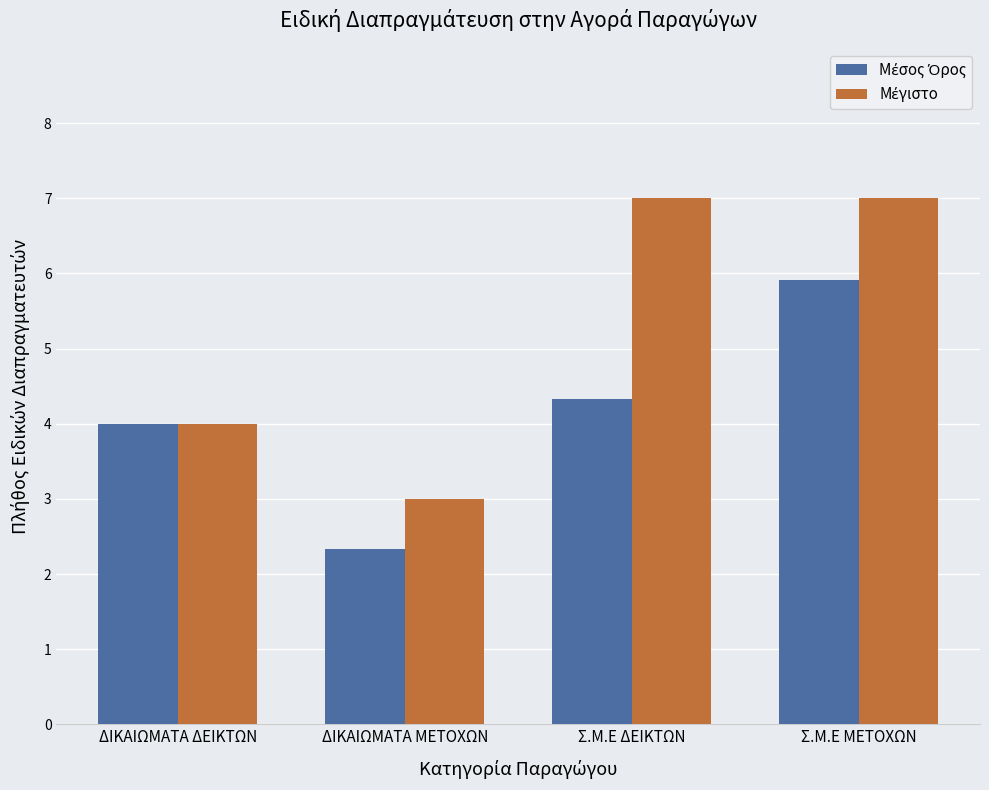

At how many categories does at least one series exceed 6?

2